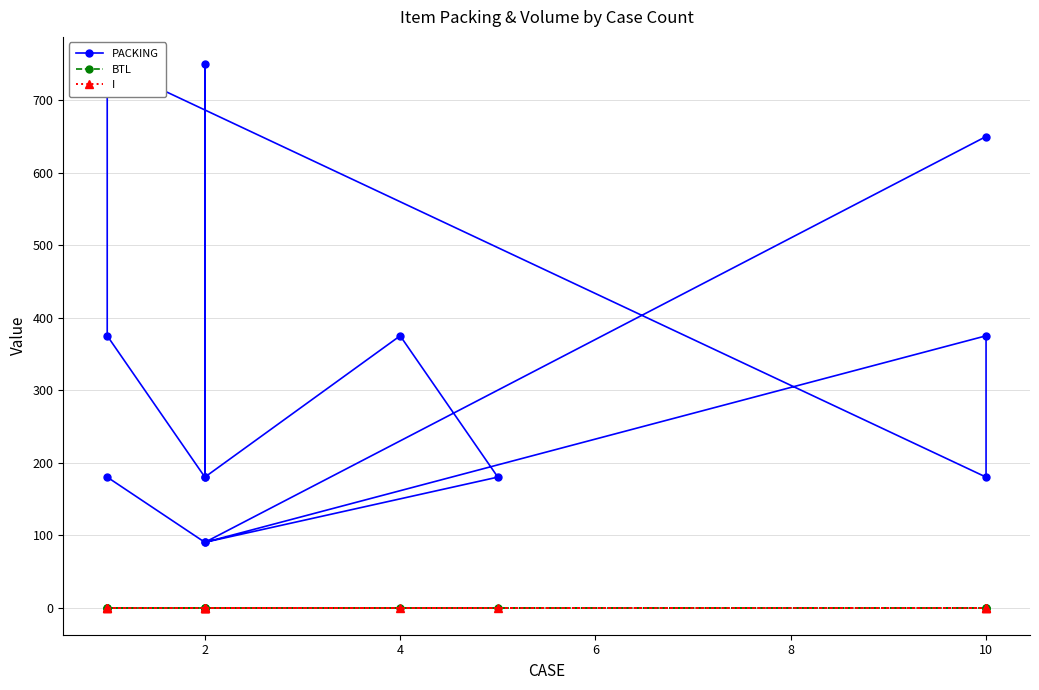

Does the chart display data point markers on the line(s)?

Yes